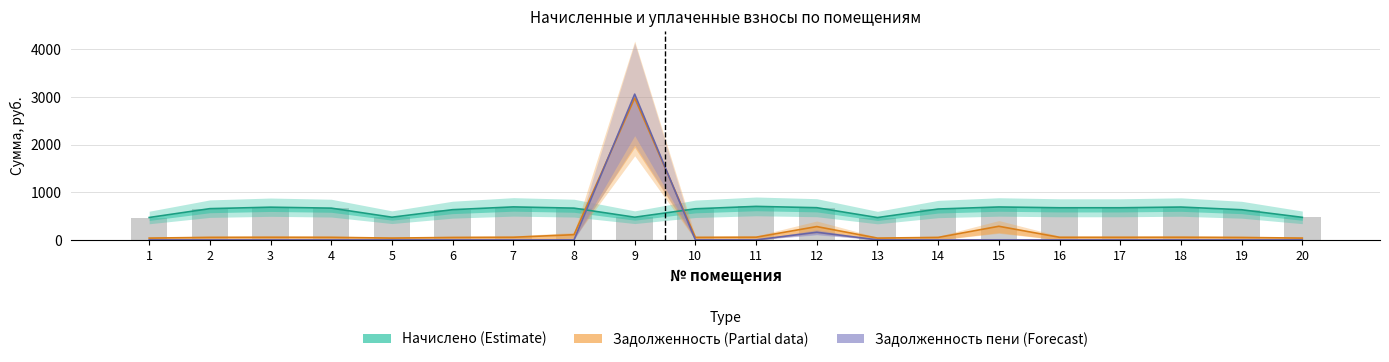

How many values in the Начислено (estimate) series exceed 666?

10